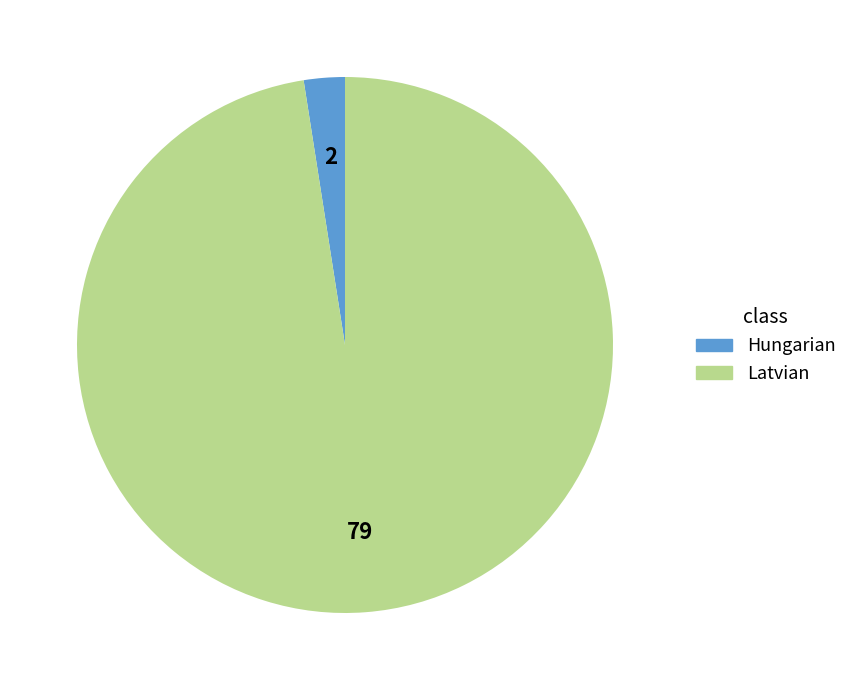

Count the number of slices in the pie.

2